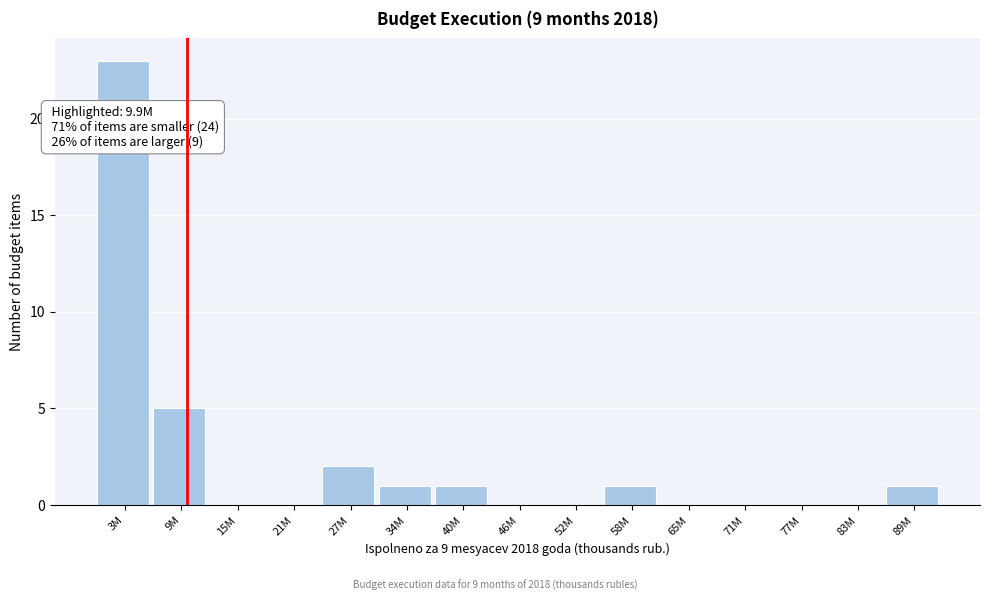

Reading left to right, list all the values displayed in this chart.

3M=23	9M=5	15M=0	21M=0	27M=2	34M=1	40M=1	46M=0	52M=0	58M=1	65M=0	71M=0	77M=0	83M=0	89M=1